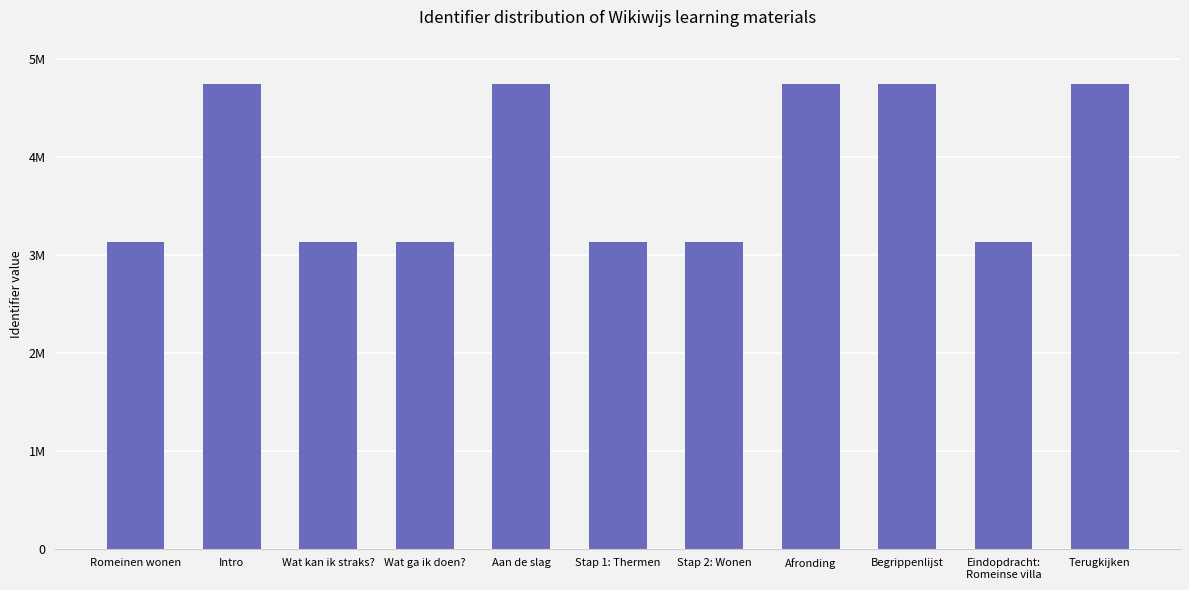

The value at Romeinen wonen is 1324266. True or false?

False